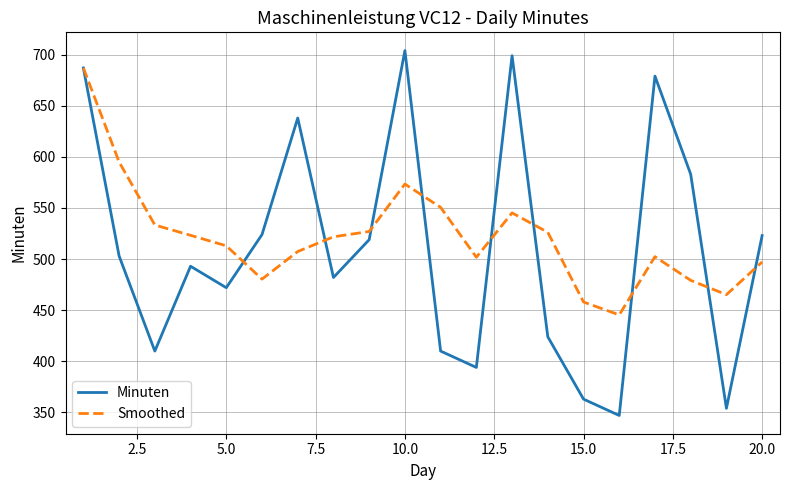

What are all the series names shown in the legend?

Minuten, Smoothed